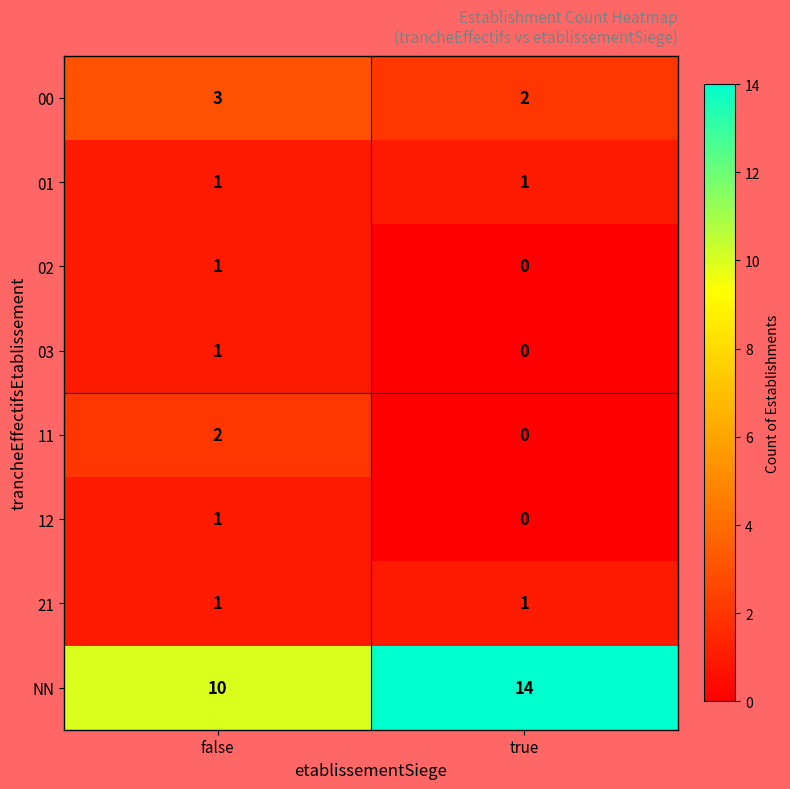

What is the sum of all NN values?

24